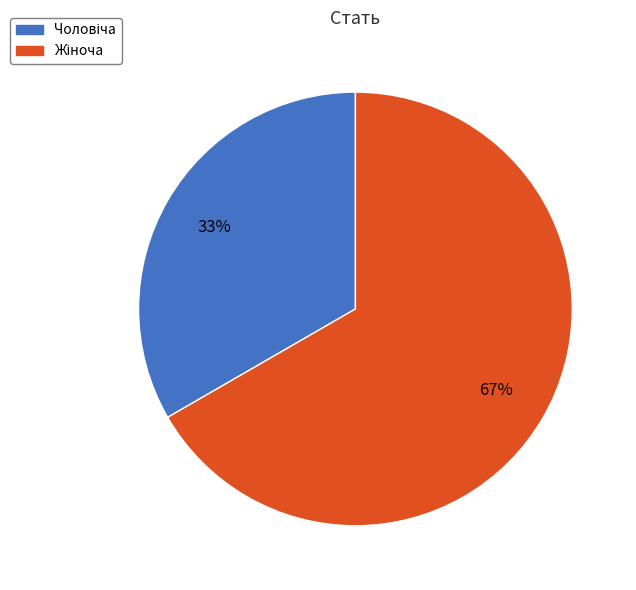

Does any single category account for the majority?

Yes